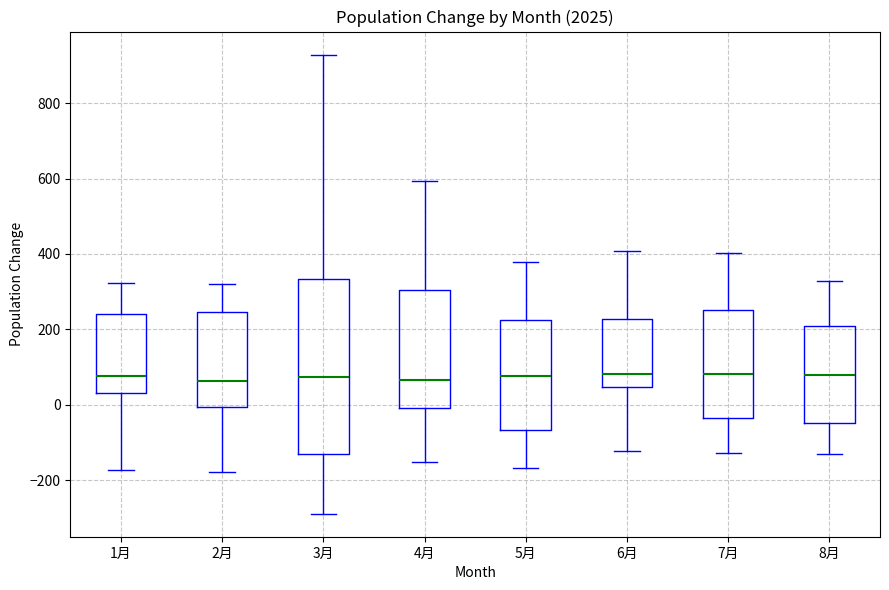

Reading left to right, transcribe this box plot: for each box, give where its median line is, the range the box spans, and where its two whiskers end, as read against the y-axis. The values are not printed on the chart, so give them approximately, as read against the axis.

1月: median 80, box 40 to 240, whiskers -180 to 320
2月: median 60, box 0 to 240, whiskers -180 to 320
3月: median 80, box -140 to 340, whiskers -280 to 920
4月: median 60, box 0 to 300, whiskers -160 to 600
5月: median 80, box -60 to 220, whiskers -160 to 380
6月: median 80, box 40 to 220, whiskers -120 to 400
7月: median 80, box -40 to 260, whiskers -120 to 400
8月: median 80, box -40 to 200, whiskers -140 to 320